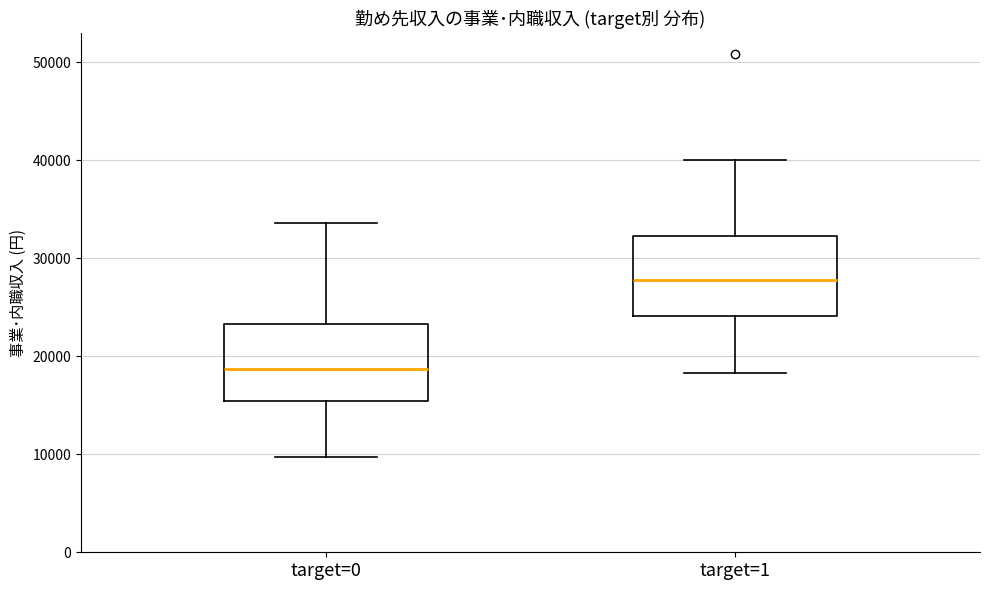

Reading left to right, transcribe this box plot: for each box, give where its median line is, the range the box spans, and where its two whiskers end, as read against the y-axis. The values are not printed on the chart, so give them approximately, as read against the axis.

target=0: median 19000, box 15000 to 23000, whiskers 10000 to 34000
target=1: median 28000, box 24000 to 32000, whiskers 18000 to 40000